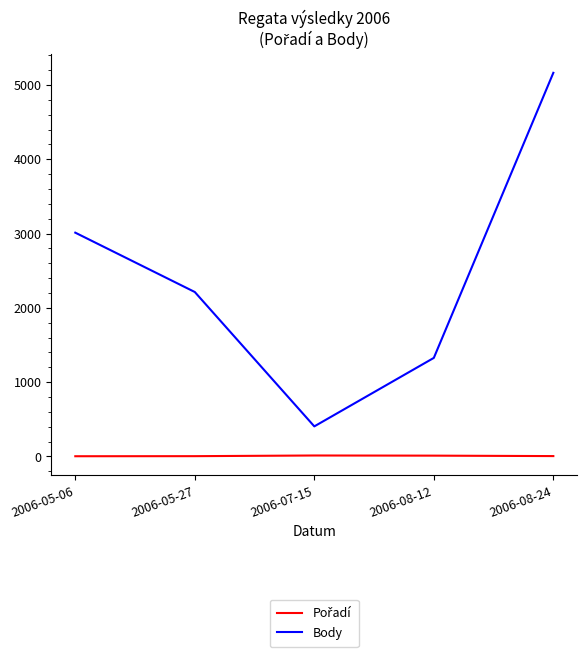

What is the sum of the Body values at 2006-07-15 and 2006-08-24?

5568